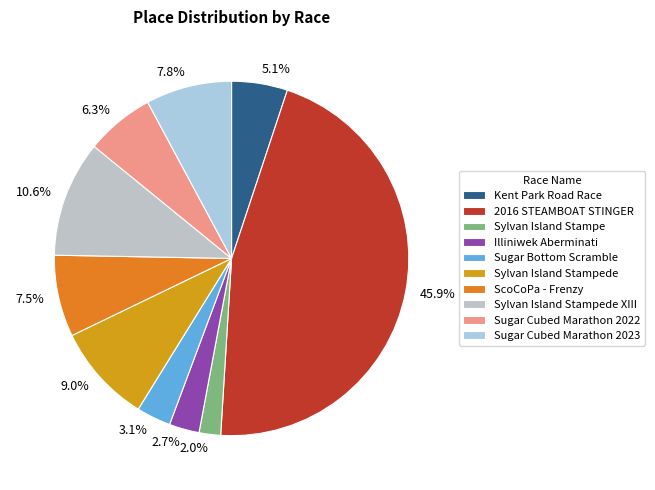

Does Illiniwek Aberminati represent more than half of the total?

No